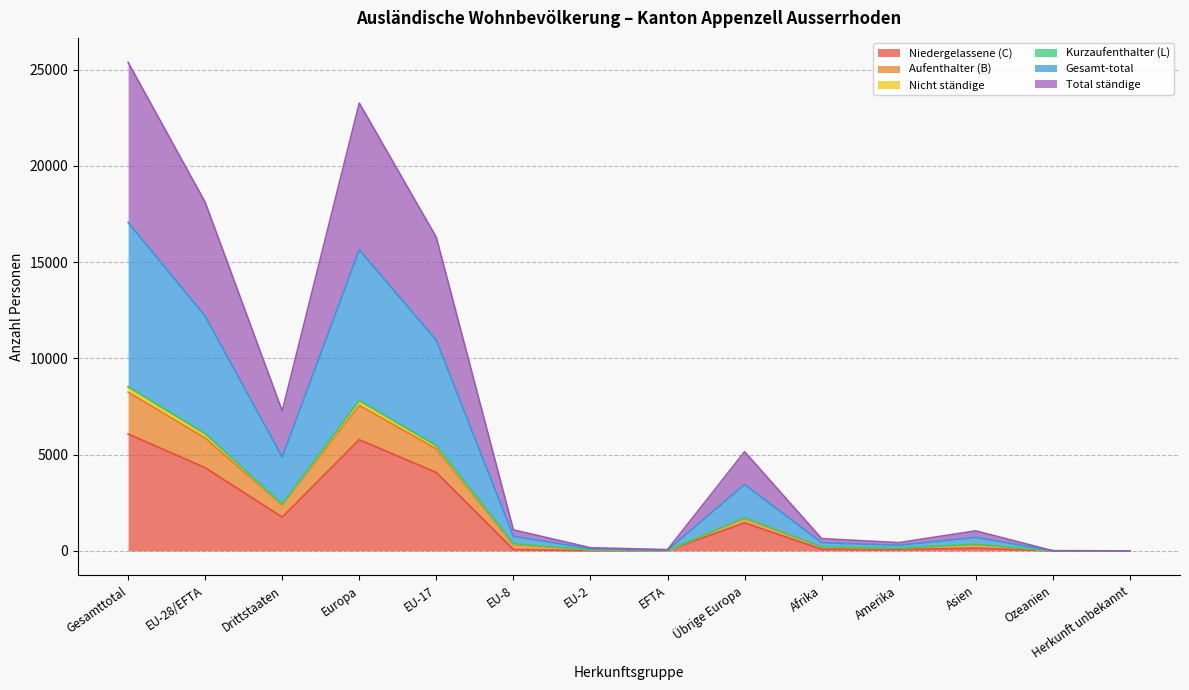

What is the maximum value for Niedergelassene (C)?

6075